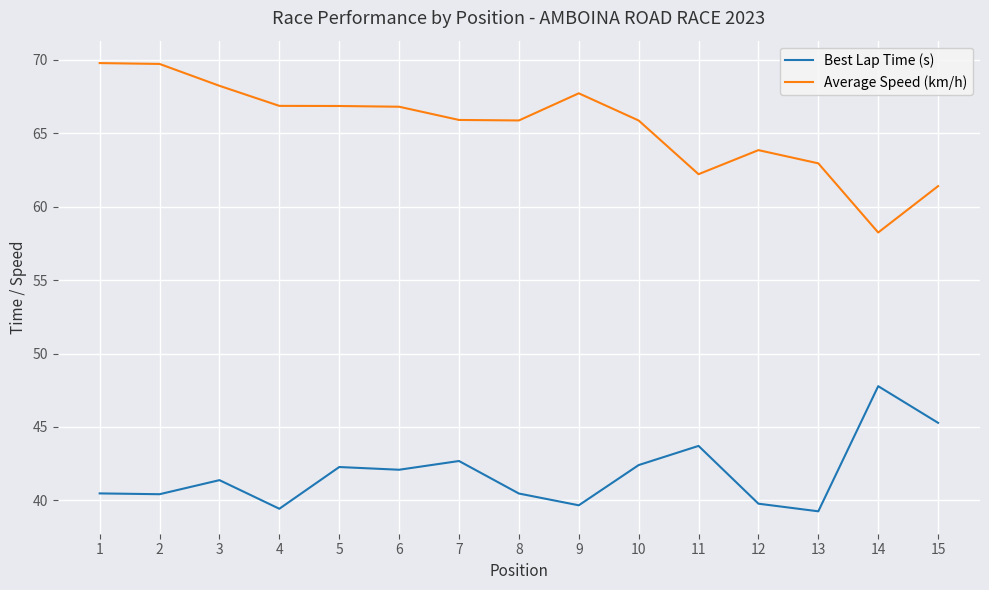

What is the spread (max minus min) of values at 14?

10.5